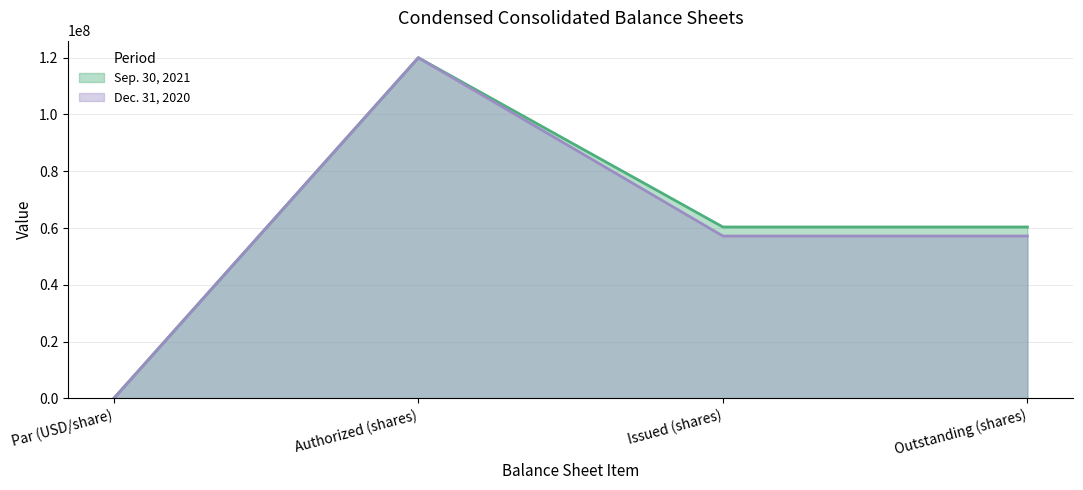

How many categories are shown in the chart?

4